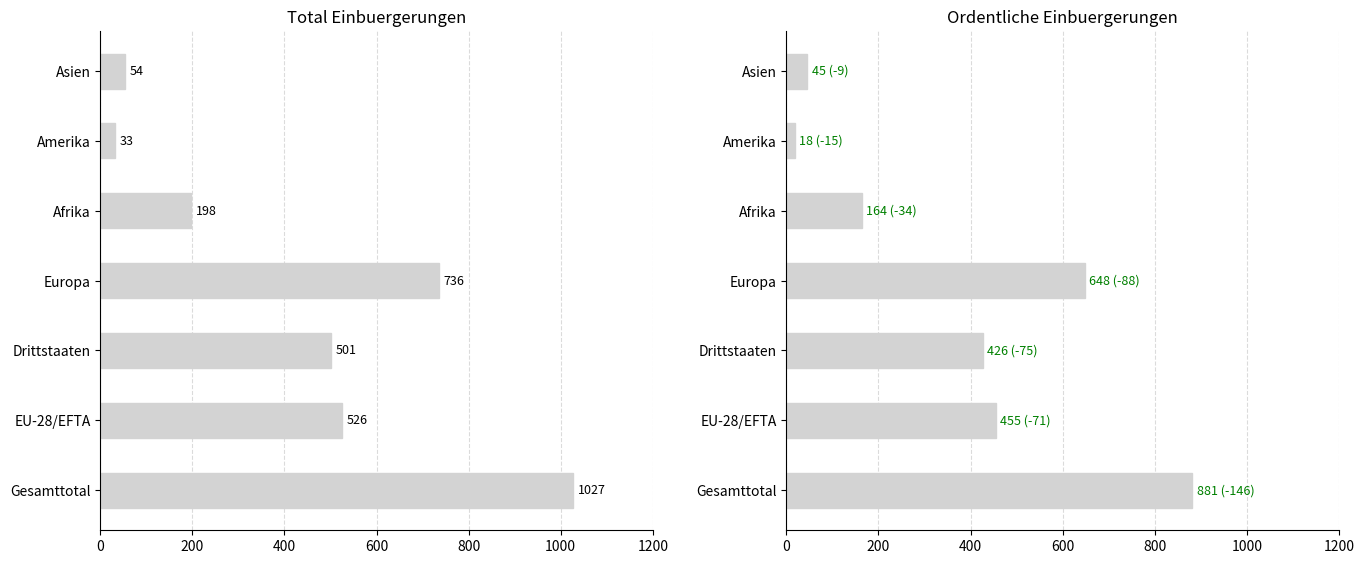

Which series has the largest total across all categories?

Total Einbuergerungen